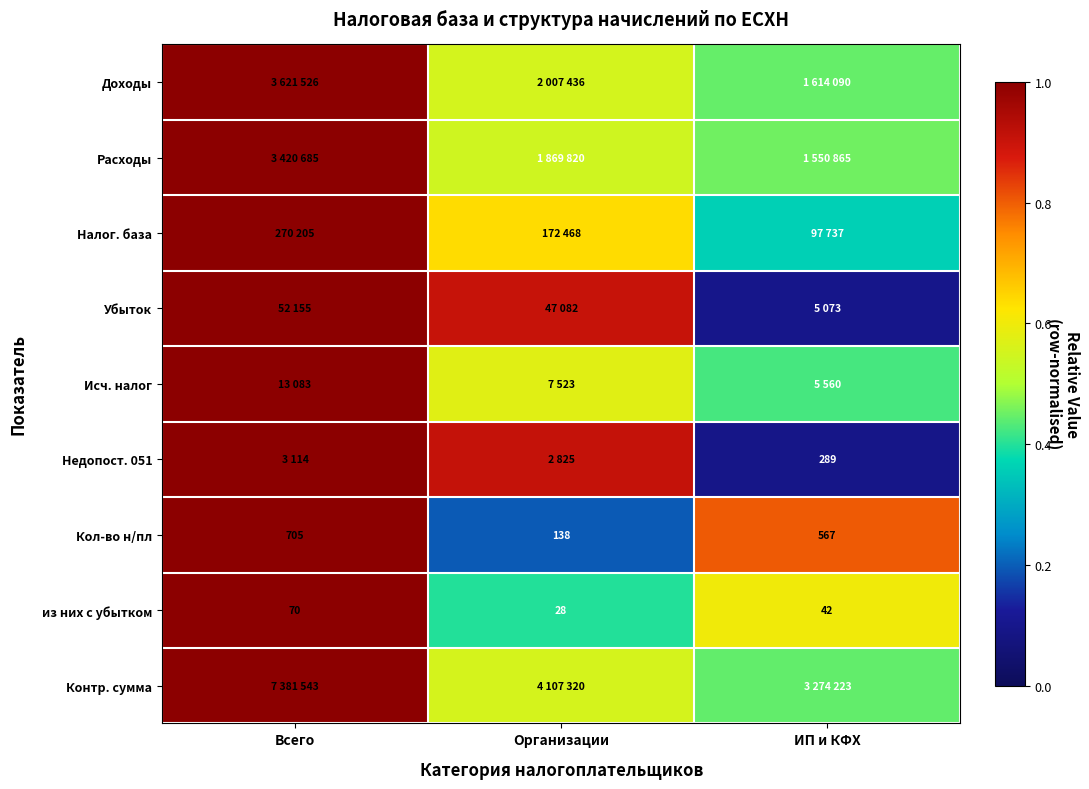

Where does the Кол-во н/пл series first go above 567?

Всего